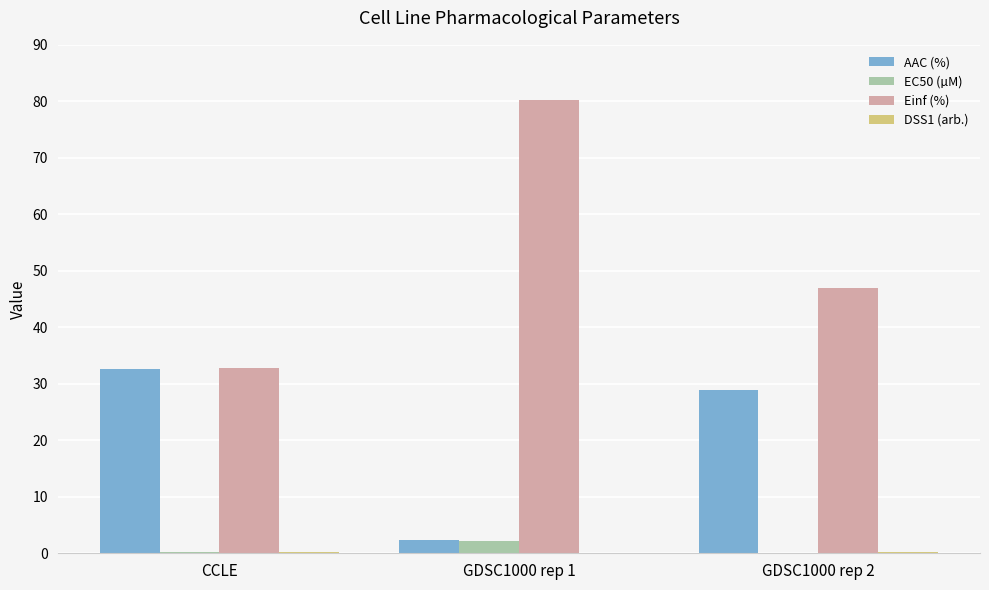

What is the difference between the EC50 (µM) values at CCLE and GDSC1000 rep 1?

2.0